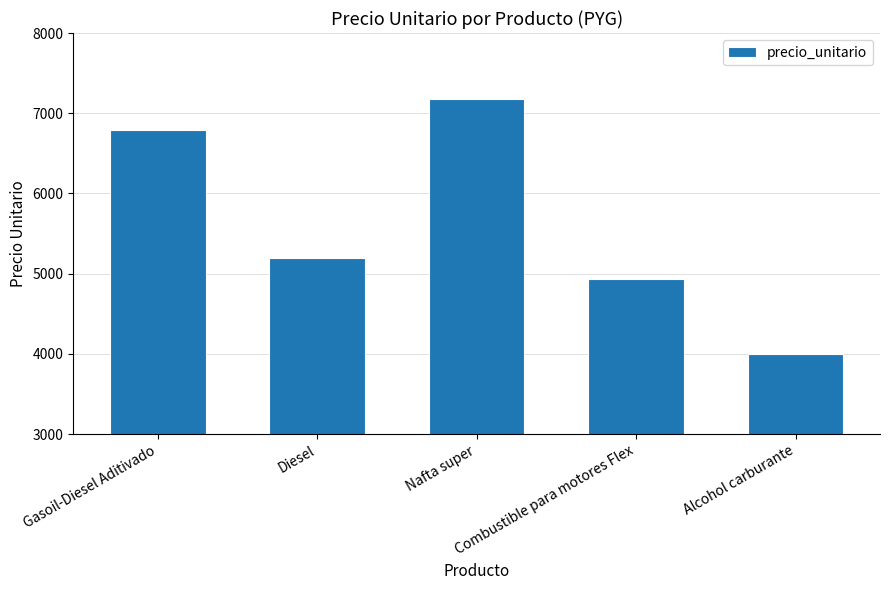

Between Nafta super and Alcohol carburante, which is larger?

Nafta super